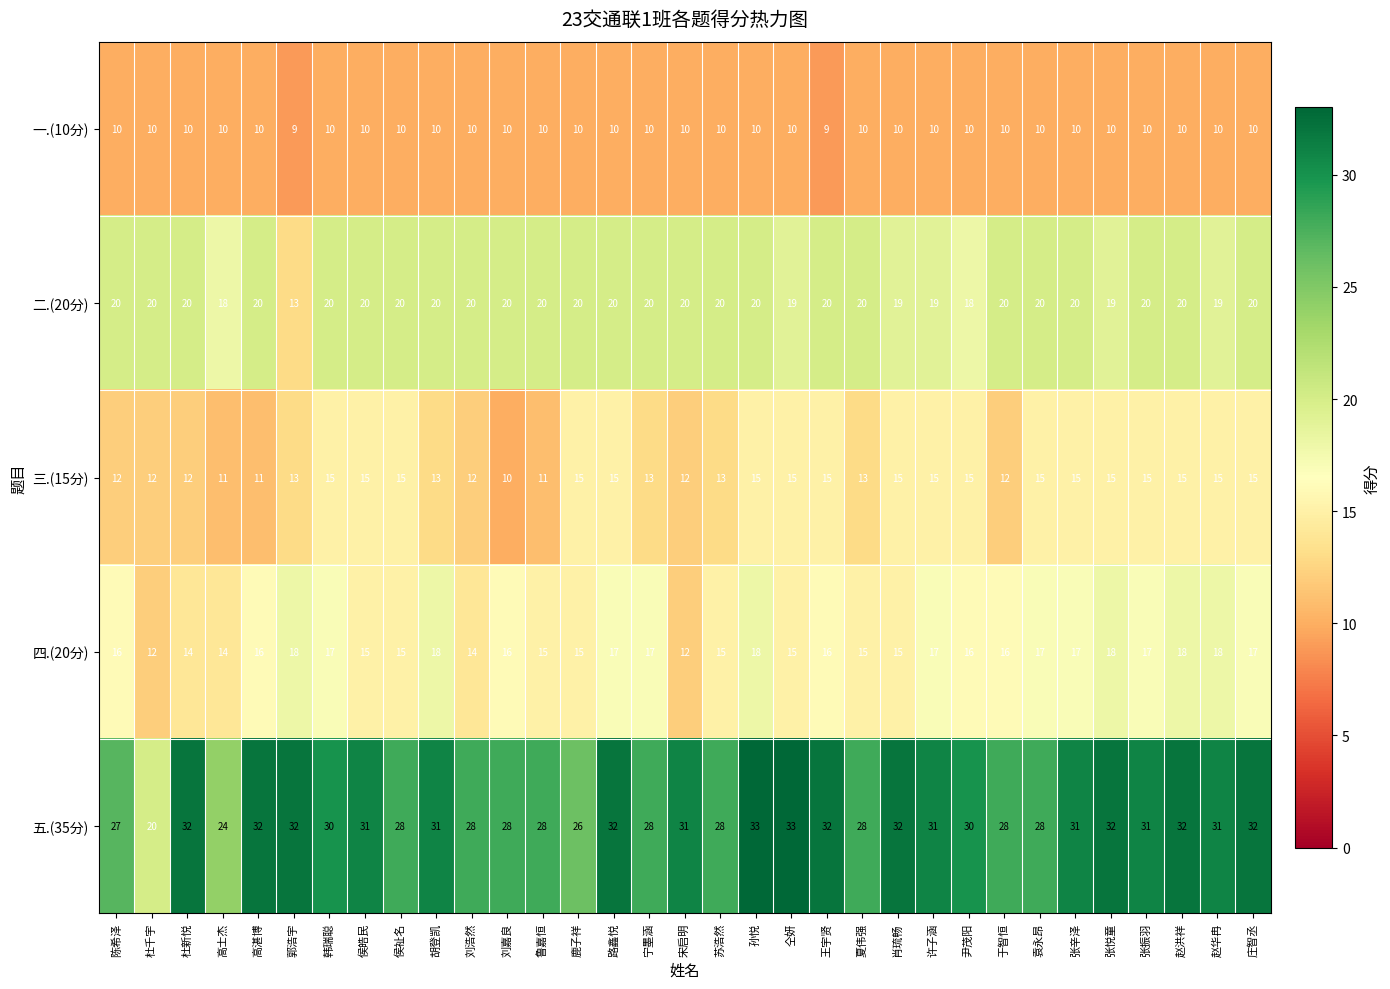

What is the smallest value displayed?

9